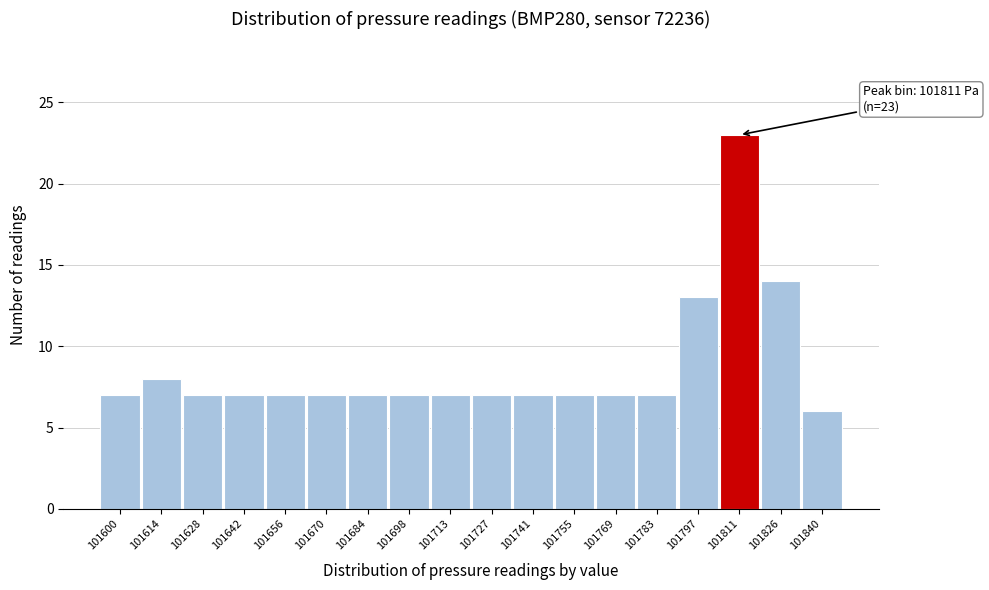

Reading left to right, what are all the values shown in this chart?

101600=7	101614=8	101628=7	101642=7	101656=7	101670=7	101684=7	101698=7	101713=7	101727=7	101741=7	101755=7	101769=7	101783=7	101797=13	101811=23	101826=14	101840=6